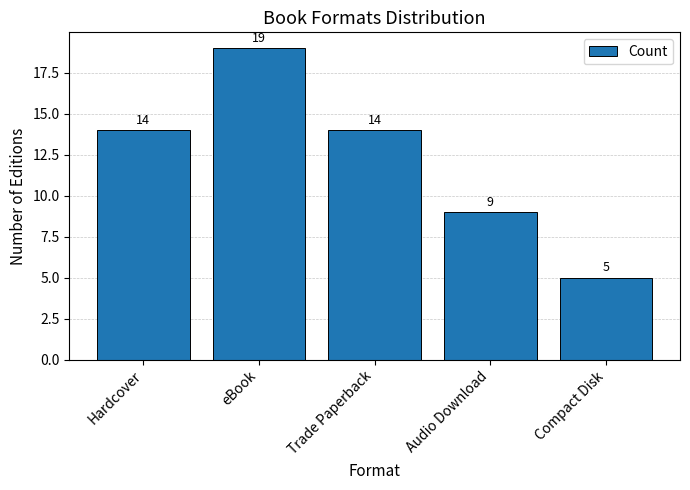

What is the difference between the maximum and minimum values?

14